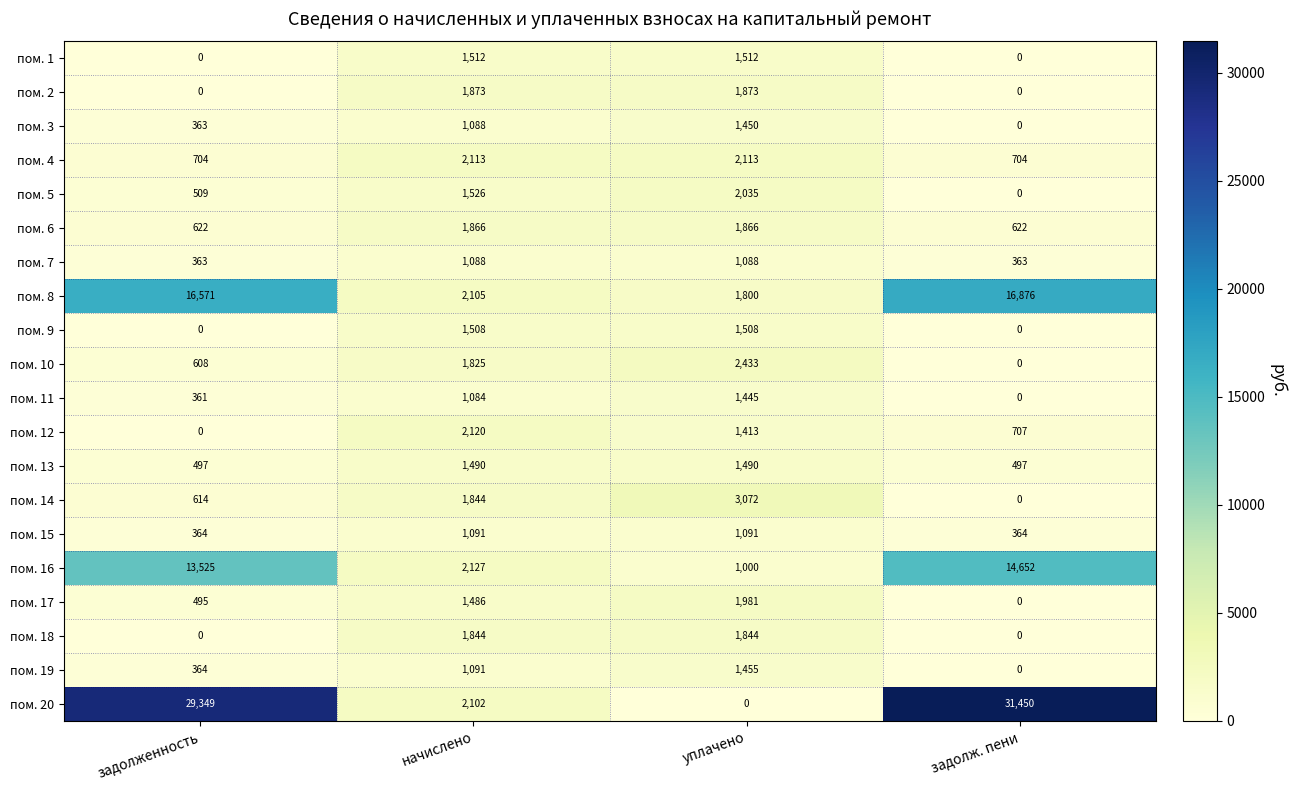

Which series has the widest spread of values?

пом. 20